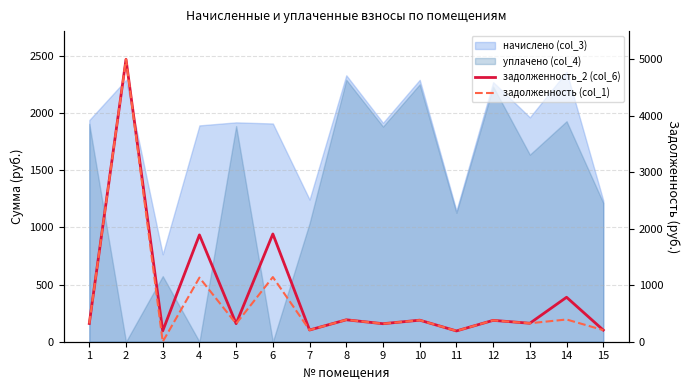

What is the sum of all задолженность (col_1) values?

10714.2